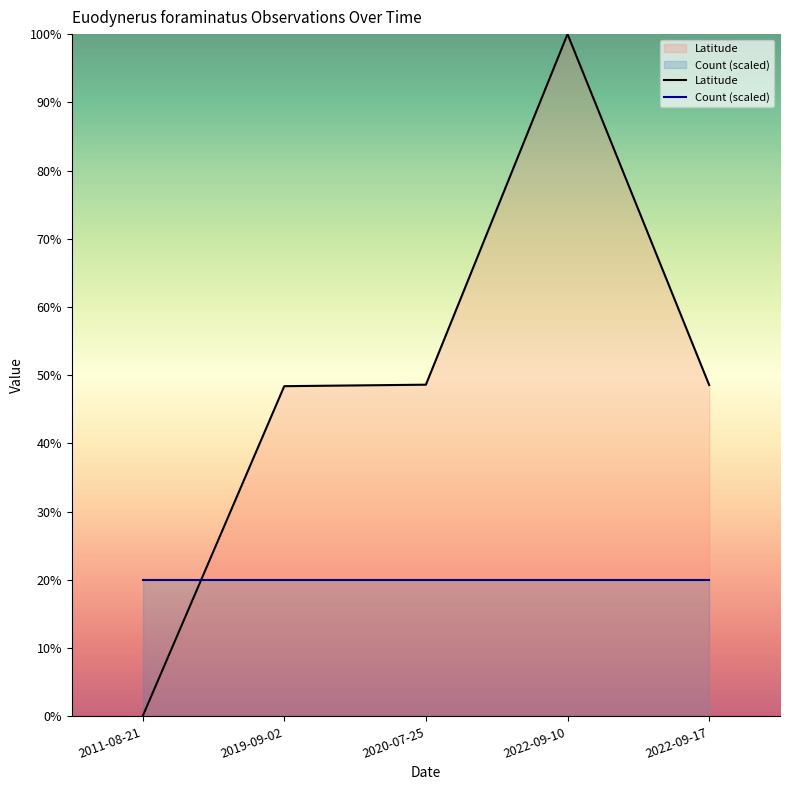

Which has a higher value, 2022-09-17 or 2020-07-25?

2020-07-25